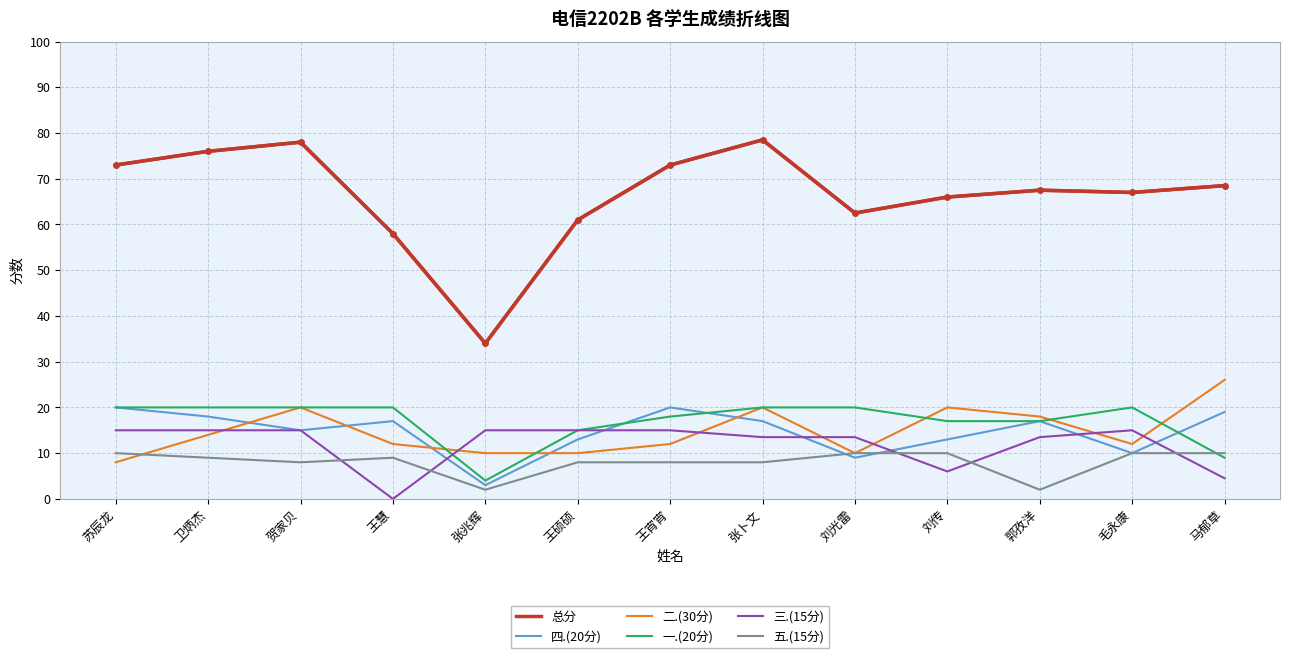

What is the minimum value for 四.(20分)?

3.0